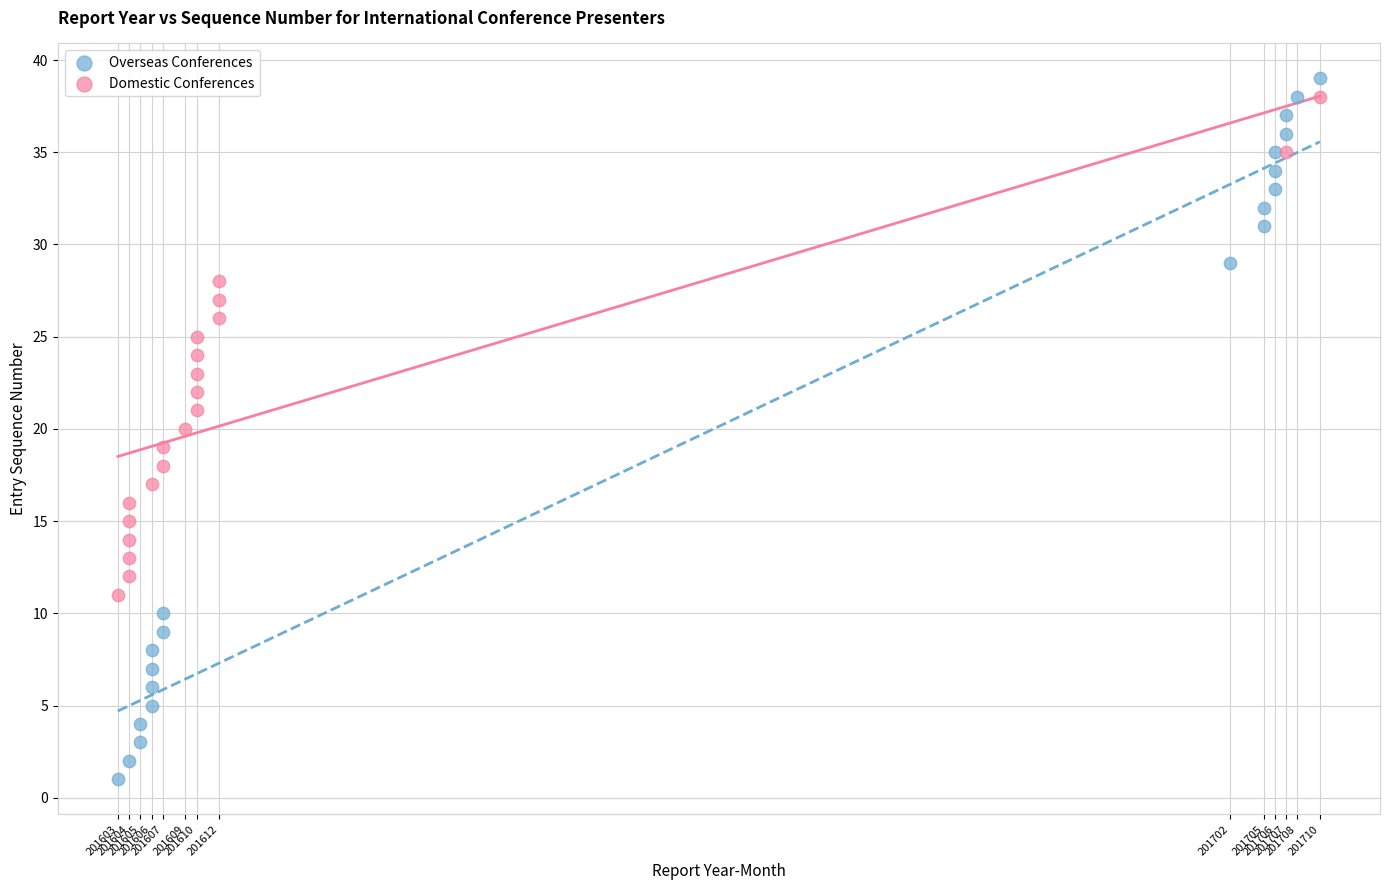

Which series reaches the minimum Y coordinate?

Overseas Conferences